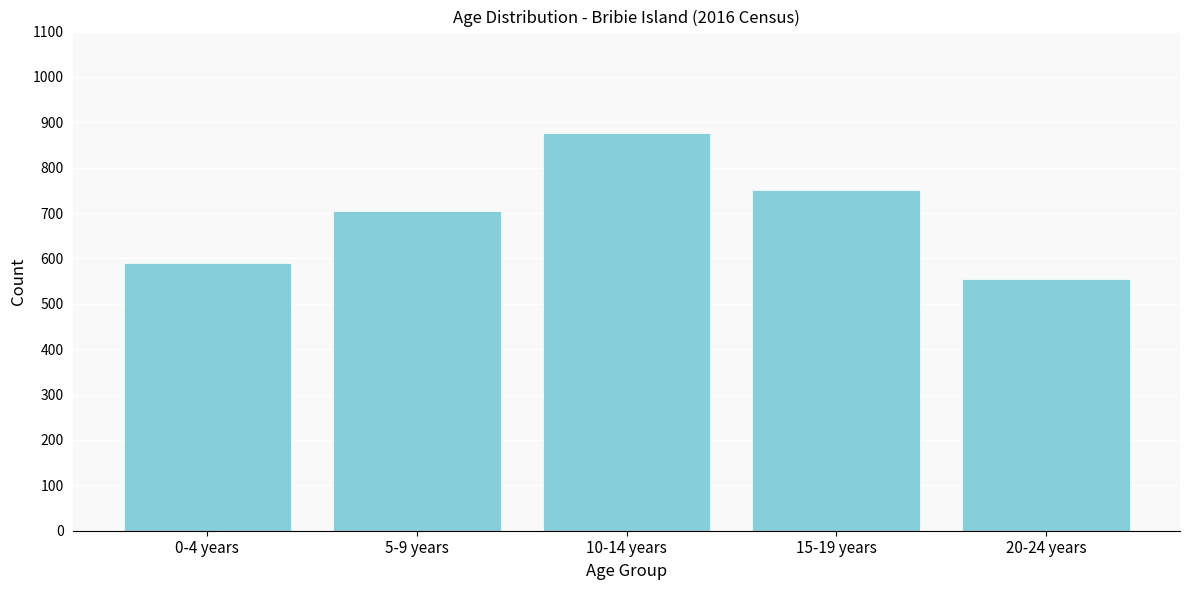

Reading right to left, transcribe all the data shown in this chart.

555	751	876	704	589